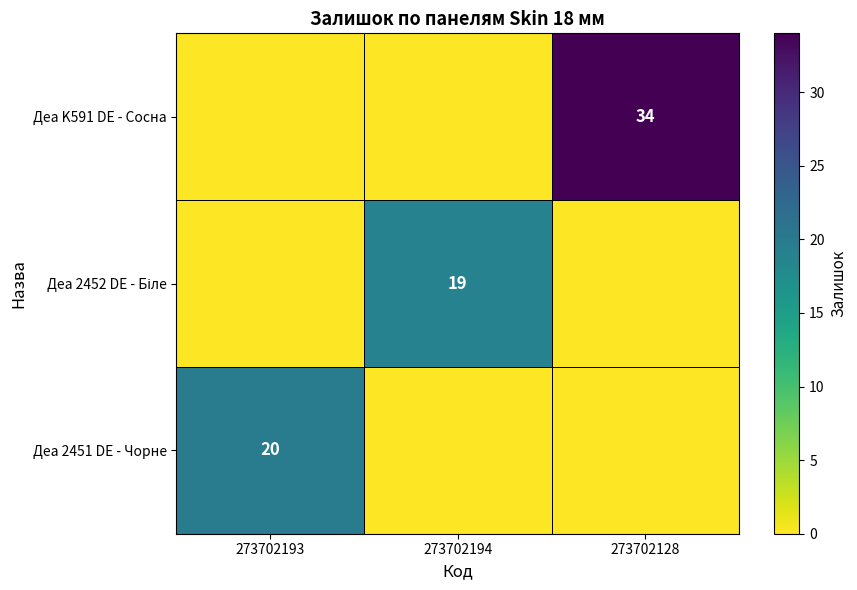

What is the spread (max minus min) of values at 273702193?

20